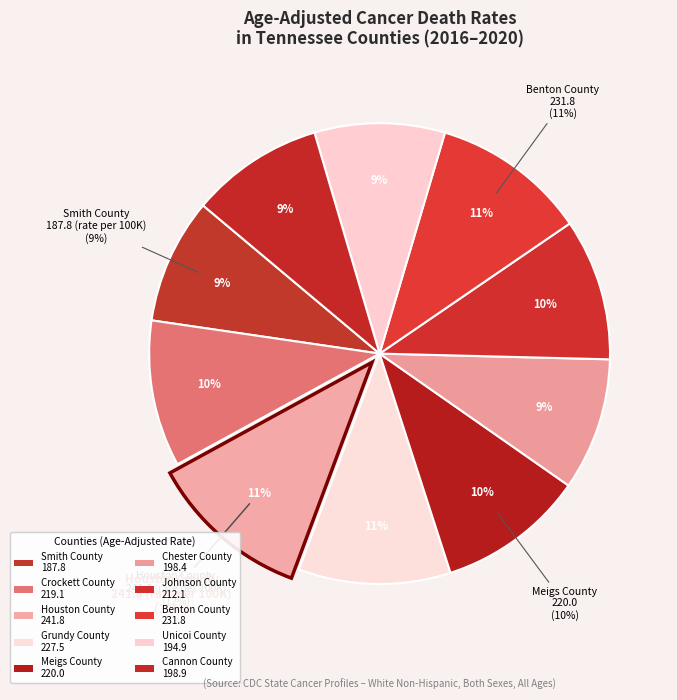

What is the total percentage of Benton County and Chester County?

20.2%